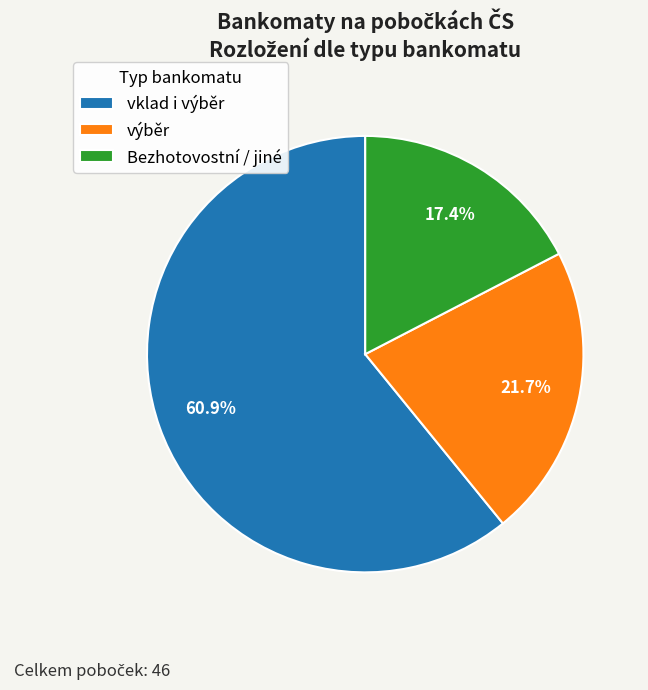

What is the largest slice in the pie chart?

vklad i výběr